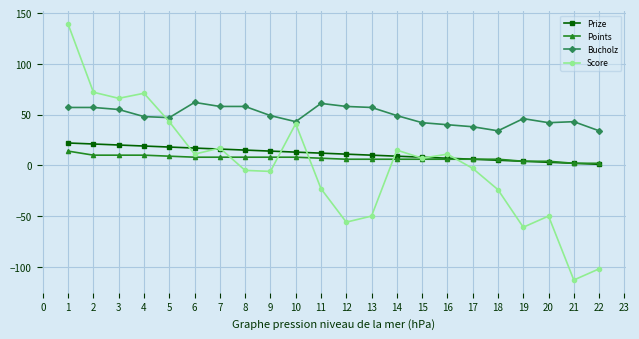

Count the number of data series in this chart.

4